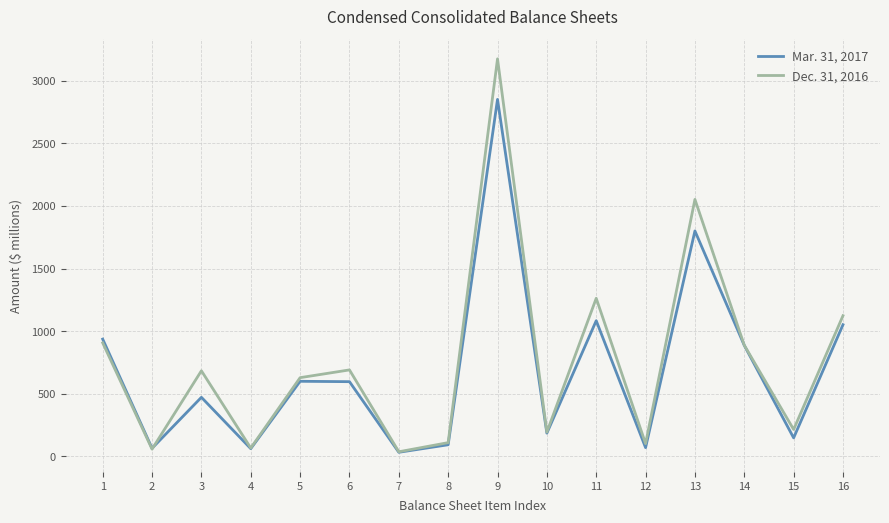

Which series has the largest total across all categories?

Dec. 31, 2016